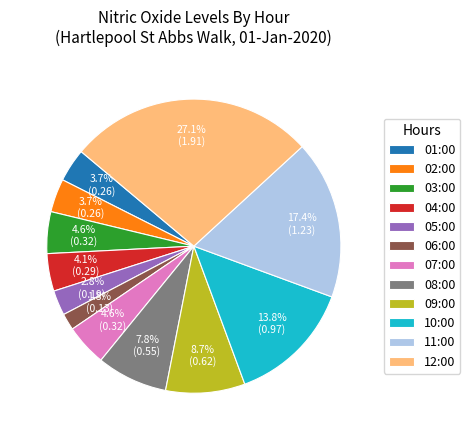

Which has a higher value, 01:00 or 10:00?

10:00